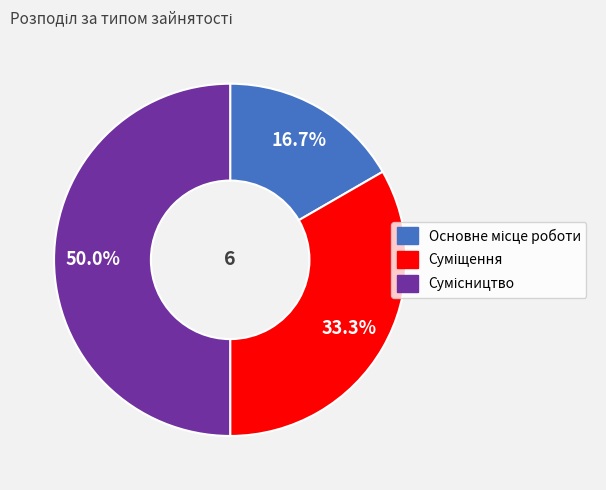

Count the number of slices in the pie.

3